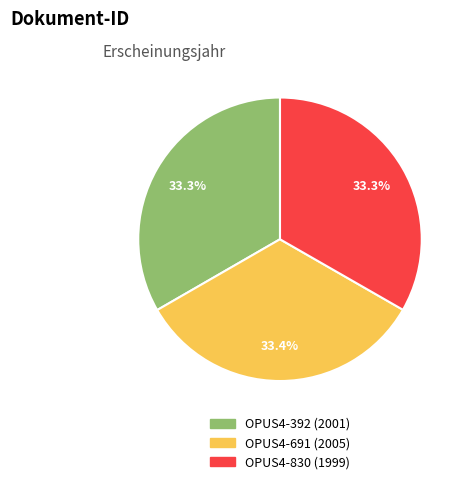

Approximately how many times larger is the value at OPUS4-691 compared to OPUS4-392?

1.0